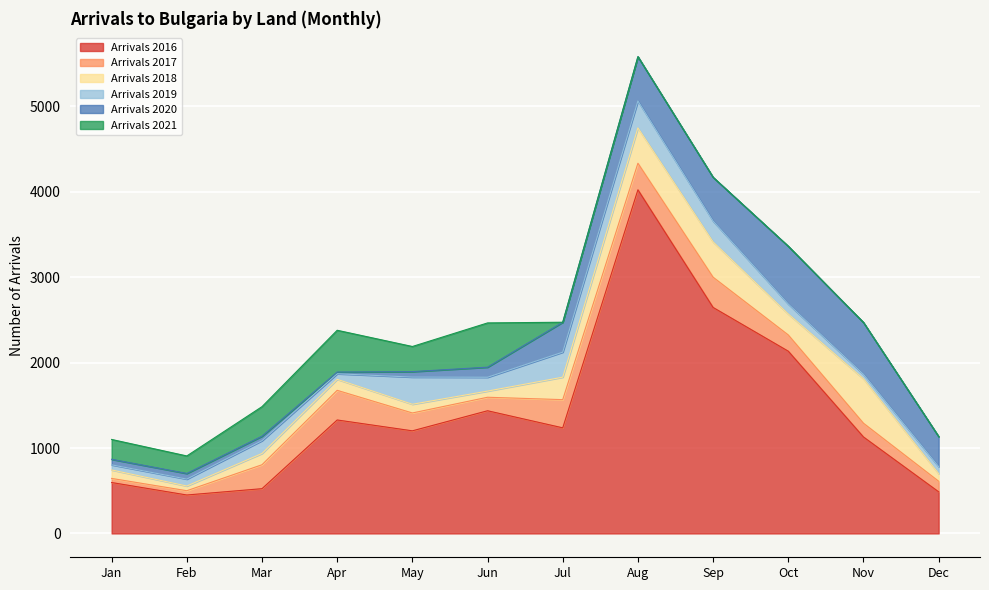

Which series has the widest spread of values?

Arrivals 2016